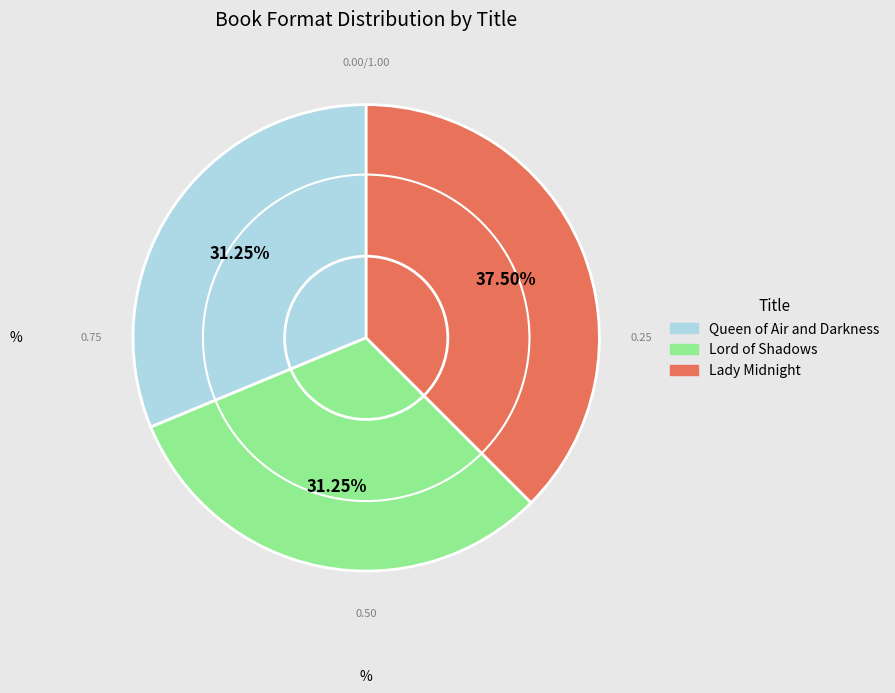

Is there any slice that represents more than half of the pie?

No